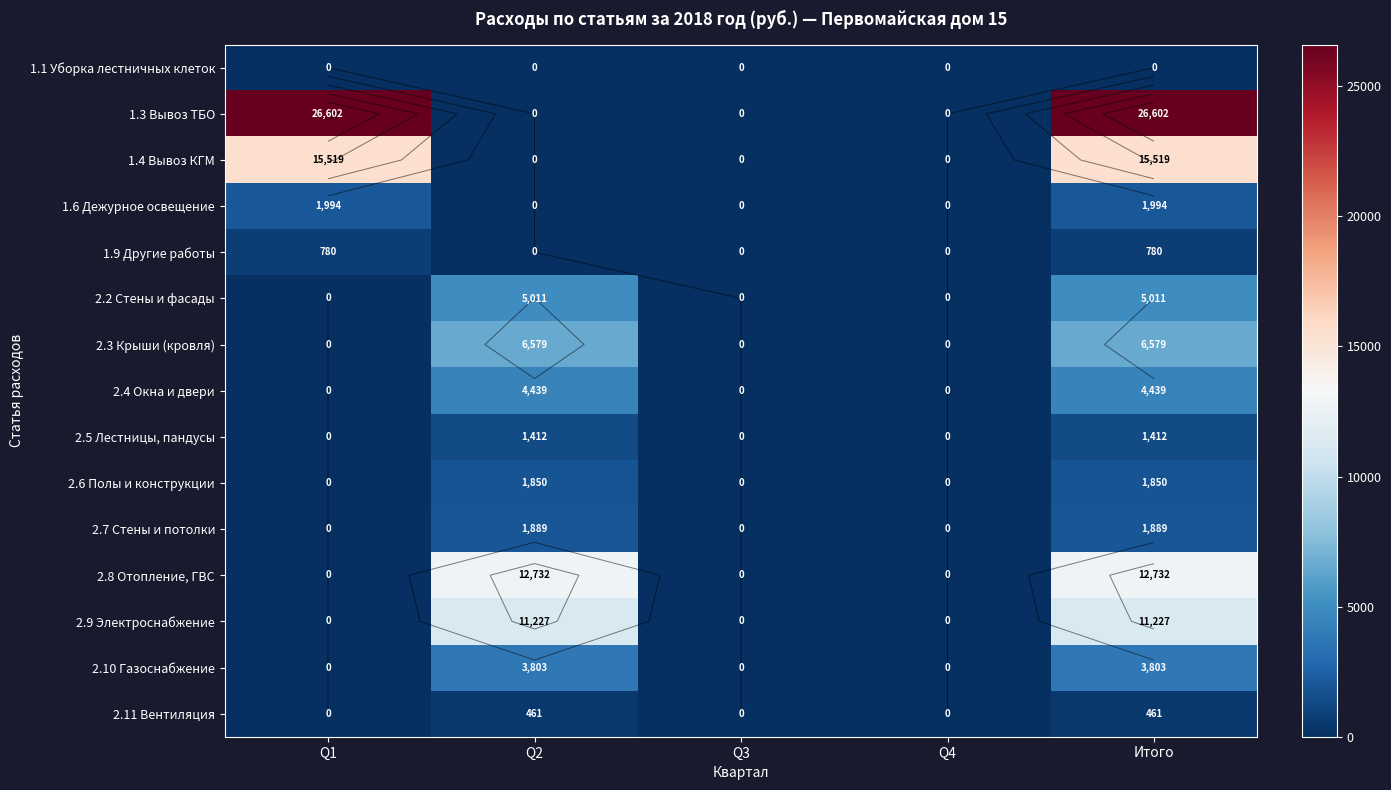

At how many categories does at least one series exceed 24207?

2